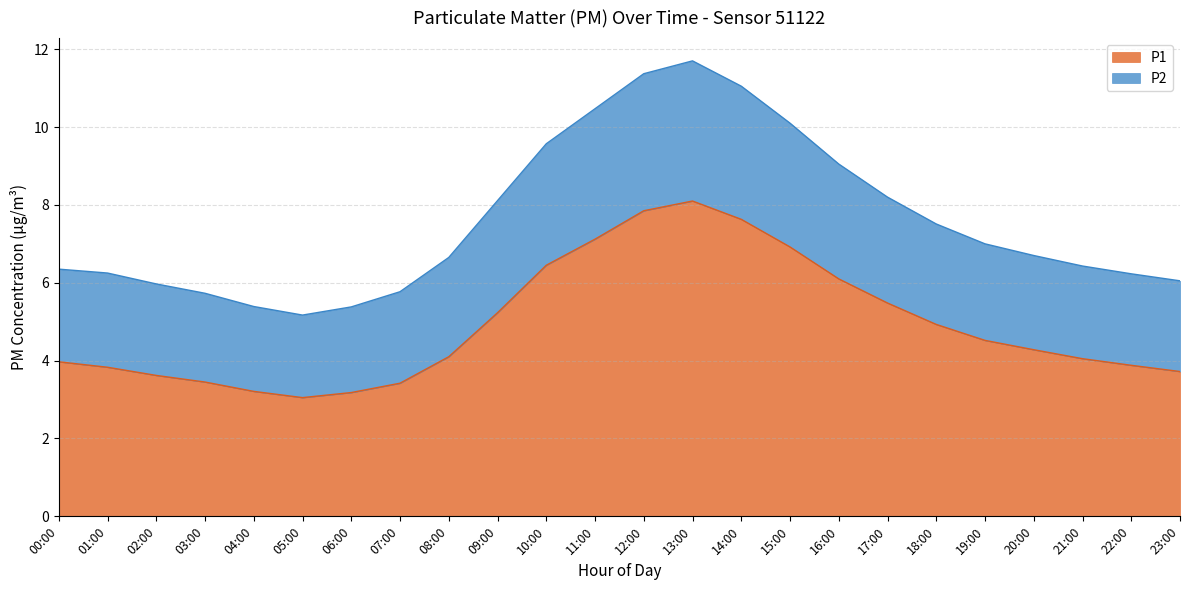

At which category does P1 reach its first local valley?

05:00